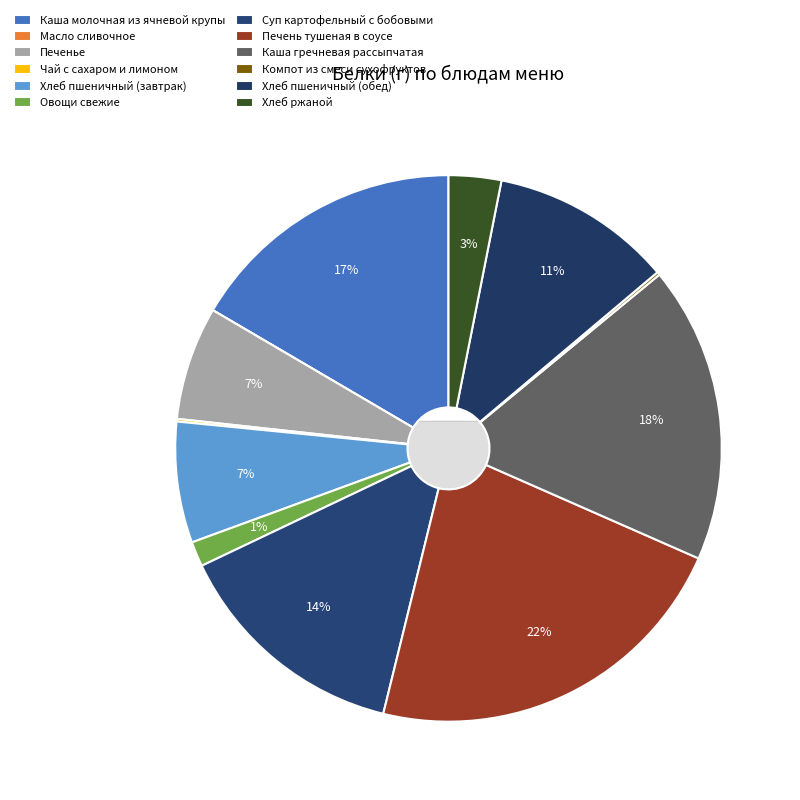

Which slice is the smallest?

Масло сливочное